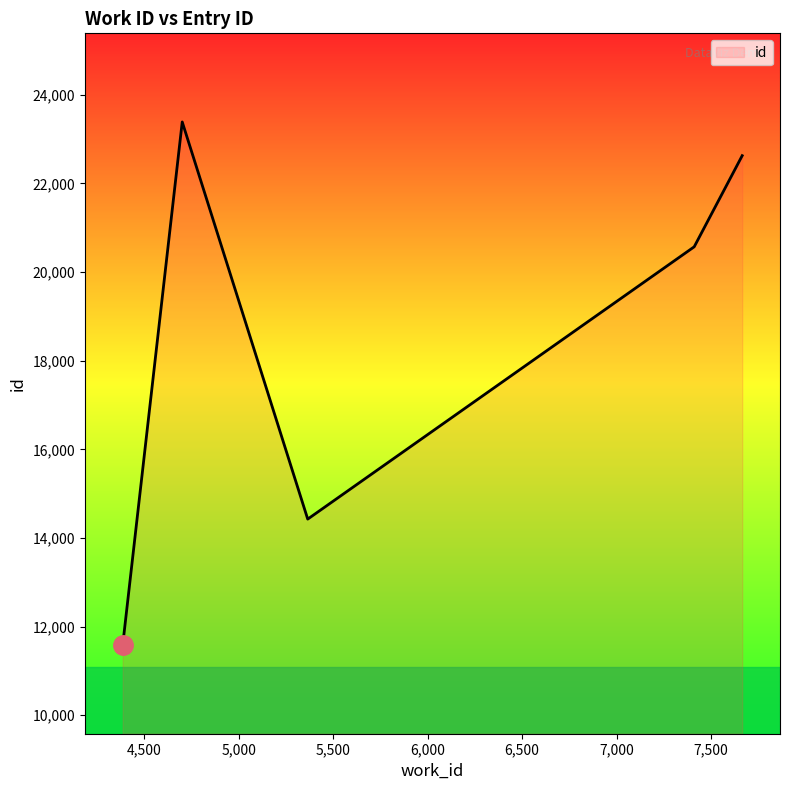

What is the average value?

18519